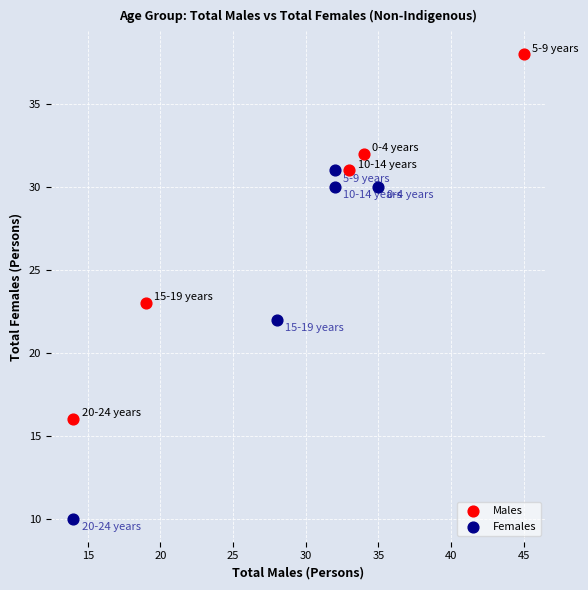

Which series contains the lowest Y value?

Females